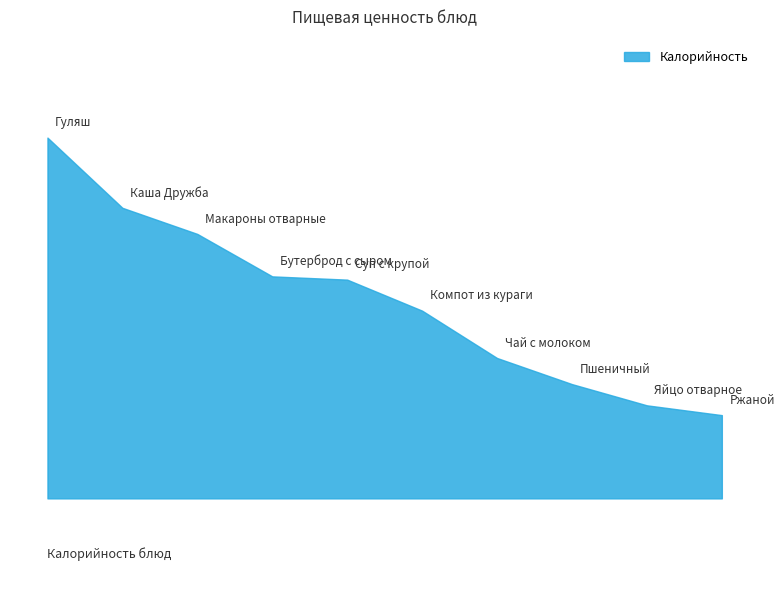

What is the total value across all series at Каша Дружба?

214